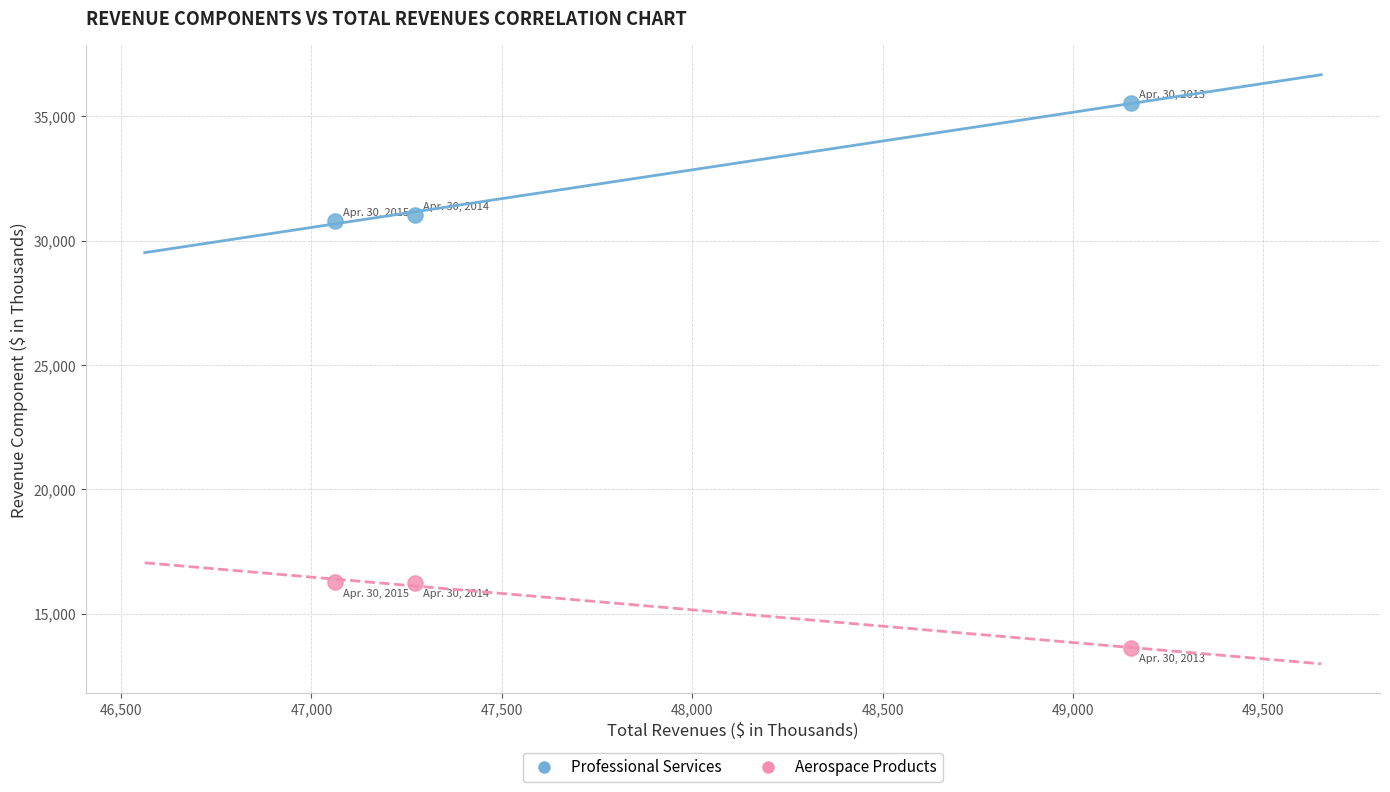

Across all data points, what is the range of Y values (max minus min)?

21898